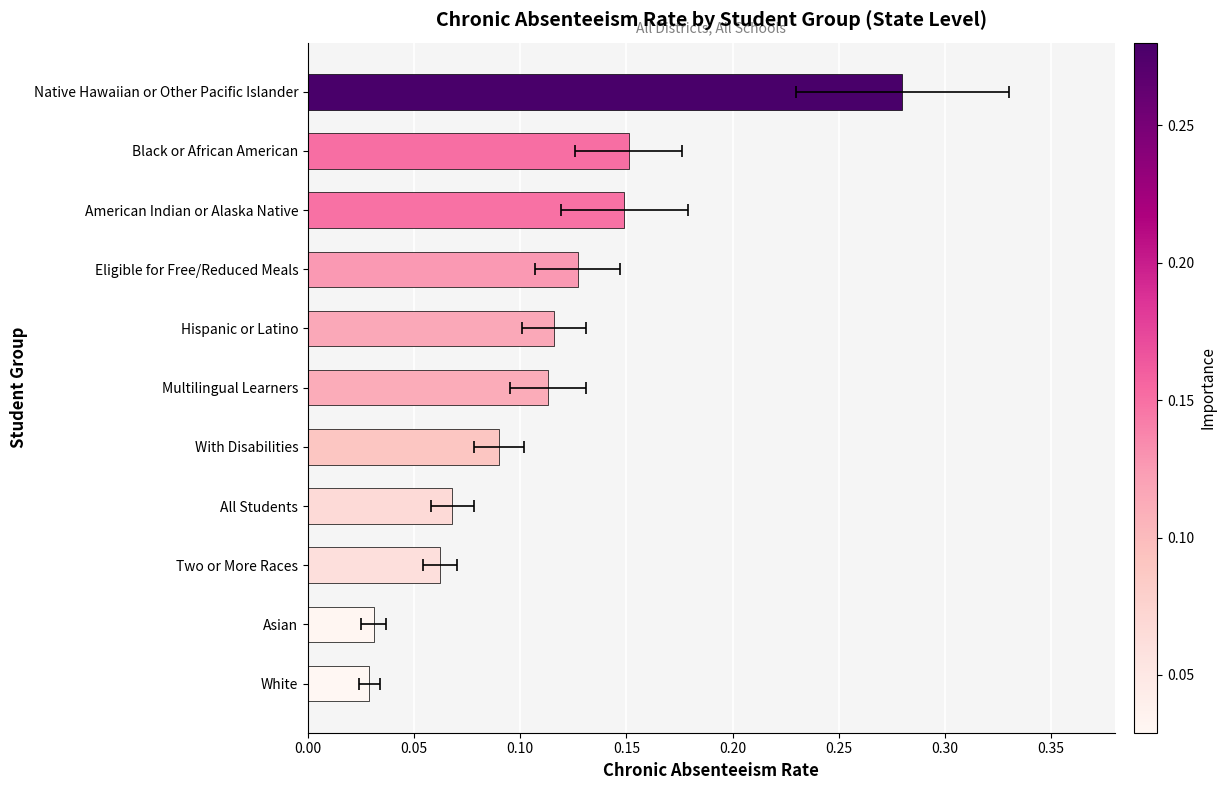

What is the average value?

0.1